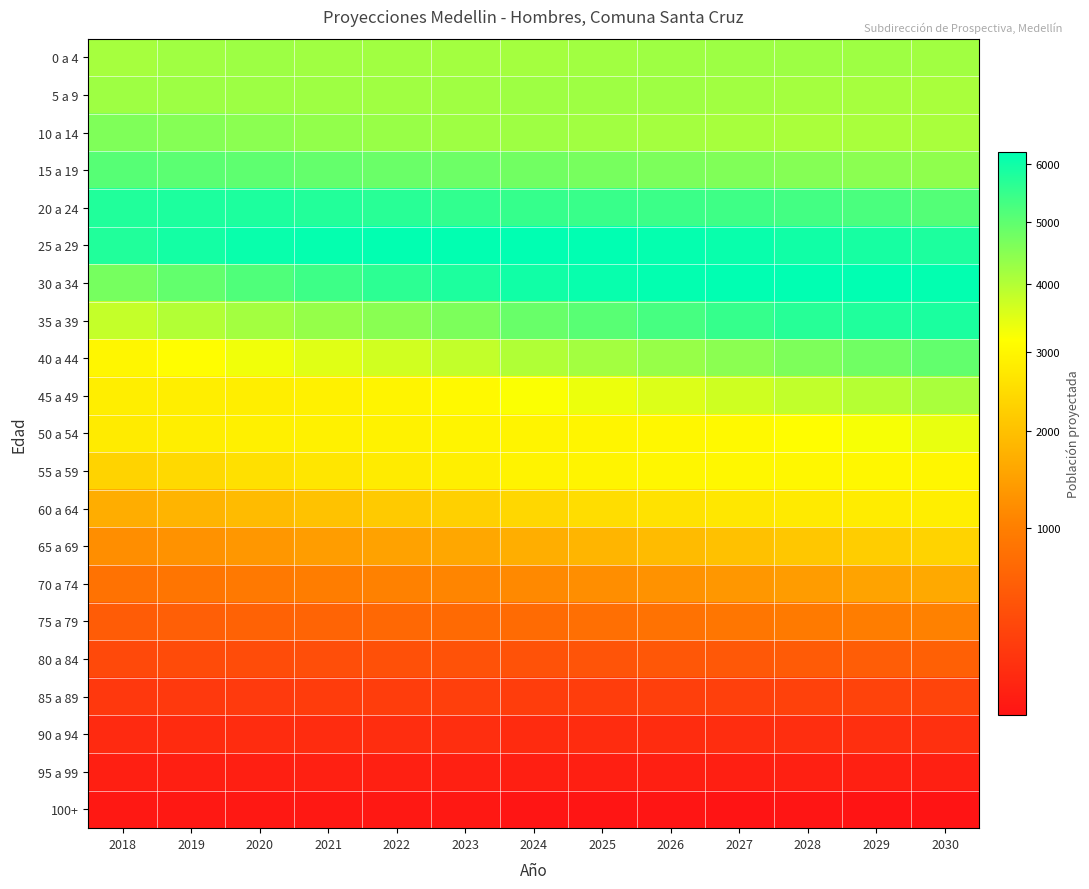

Reading left to right, list all the values displayed in this chart.

0 a 4: 2018=4146	2019=4203	2020=4235	2021=4212	2022=4194	2023=4173	2024=4157	2025=4195	2026=4219	2027=4236	2028=4245	2029=4220	2030=4184
5 a 9: 2018=4229	2019=4237	2020=4239	2021=4223	2022=4209	2023=4201	2024=4230	2025=4228	2026=4218	2027=4198	2028=4165	2029=4140	2030=4113
10 a 14: 2018=4599	2019=4527	2020=4450	2021=4366	2022=4292	2023=4230	2024=4220	2025=4185	2026=4149	2027=4114	2028=4081	2029=4105	2030=4113
15 a 19: 2018=5080	2019=5039	2020=4988	2021=4917	2022=4856	2023=4806	2024=4763	2025=4692	2026=4630	2027=4571	2028=4516	2029=4453	2030=4397
20 a 24: 2018=5771	2019=5837	2020=5837	2021=5766	2022=5673	2023=5571	2024=5511	2025=5468	2026=5424	2027=5383	2028=5342	2029=5234	2030=5132
25 a 29: 2018=5770	2019=5960	2020=6096	2021=6166	2022=6196	2023=6193	2024=6227	2025=6216	2026=6166	2027=6088	2028=5995	2029=5918	2030=5836
30 a 34: 2018=4696	2019=4940	2020=5184	2021=5410	2022=5627	2023=5833	2024=6001	2025=6110	2026=6182	2027=6224	2028=6225	2029=6220	2030=6177
35 a 39: 2018=3796	2019=4004	2020=4178	2021=4325	2022=4471	2023=4632	2024=4861	2025=5075	2026=5291	2027=5502	2028=5699	2029=5797	2030=5864
40 a 44: 2018=2987	2019=3141	2020=3313	2021=3492	2022=3662	2023=3813	2024=4018	2025=4176	2026=4318	2027=4457	2028=4605	2029=4771	2030=4947
45 a 49: 2018=2834	2019=2836	2020=2851	2021=2887	2022=2951	2023=3055	2024=3212	2025=3368	2026=3535	2027=3694	2028=3827	2029=3977	2030=4108
50 a 54: 2018=2775	2019=2834	2020=2872	2021=2897	2022=2923	2023=2959	2024=2969	2025=2976	2026=3006	2027=3060	2028=3148	2029=3260	2030=3394
55 a 59: 2018=2318	2019=2445	2020=2569	2021=2682	2022=2784	2023=2864	2024=2933	2025=2966	2026=2987	2027=3002	2028=3025	2029=3002	2030=2996
60 a 64: 2018=1675	2019=1791	2020=1911	2021=2031	2022=2154	2023=2280	2024=2406	2025=2515	2026=2617	2027=2701	2028=2762	2029=2807	2030=2828
65 a 69: 2018=1205	2019=1277	2020=1349	2021=1425	2022=1508	2023=1590	2024=1688	2025=1795	2026=1905	2027=2013	2028=2119	2029=2223	2030=2321
70 a 74: 2018=811	2019=866	2020=921	2021=977	2022=1037	2023=1099	2024=1143	2025=1207	2026=1277	2027=1347	2028=1419	2029=1517	2030=1612
75 a 79: 2018=529	2019=563	2020=598	2021=633	2022=670	2023=707	2024=727	2025=774	2026=821	2027=872	2028=926	2029=978	2030=1034
80 a 84: 2018=323	2019=341	2020=361	2021=379	2022=397	2023=419	2024=413	2025=438	2026=463	2027=489	2028=514	2029=547	2030=581
85 a 89: 2018=173	2019=184	2020=193	2021=204	2022=215	2023=229	2024=212	2025=220	2026=230	2027=240	2028=249	2029=265	2030=279
90 a 94: 2018=86	2019=90	2020=96	2021=100	2022=103	2023=112	2024=93	2025=96	2026=98	2027=103	2028=110	2029=114	2030=122
95 a 99: 2018=36	2019=34	2020=34	2021=39	2022=41	2023=40	2024=34	2025=34	2026=35	2027=36	2028=38	2029=40	2030=42
100+: 2018=17	2019=17	2020=18	2021=17	2022=17	2023=17	2024=13	2025=13	2026=13	2027=12	2028=13	2029=12	2030=12